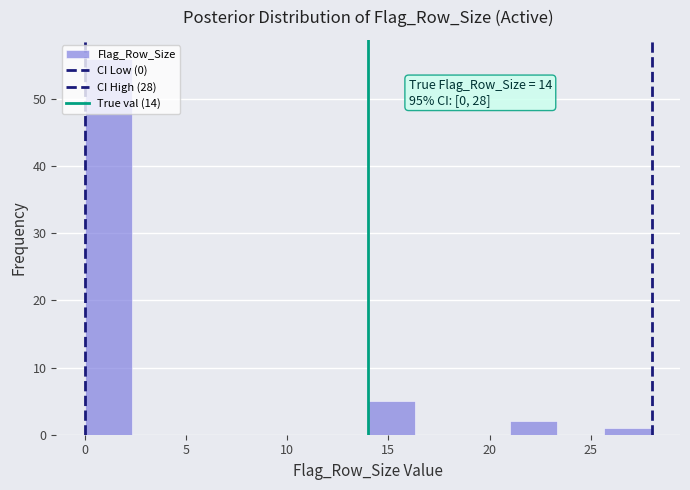

Which range on the x-axis has the tallest bar?

0.0 to 2.5